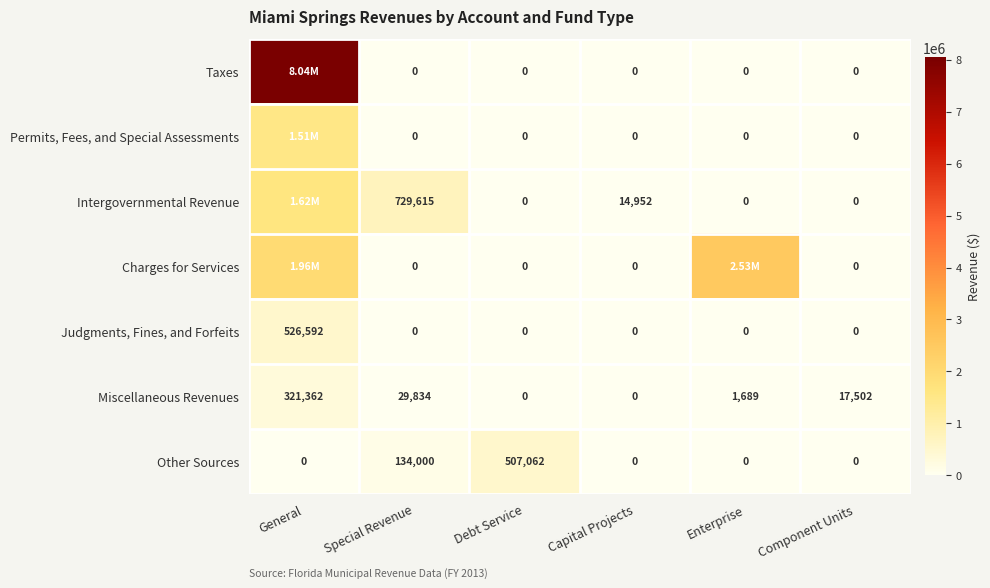

What is the spread (max minus min) of values at Special Revenue?

729615